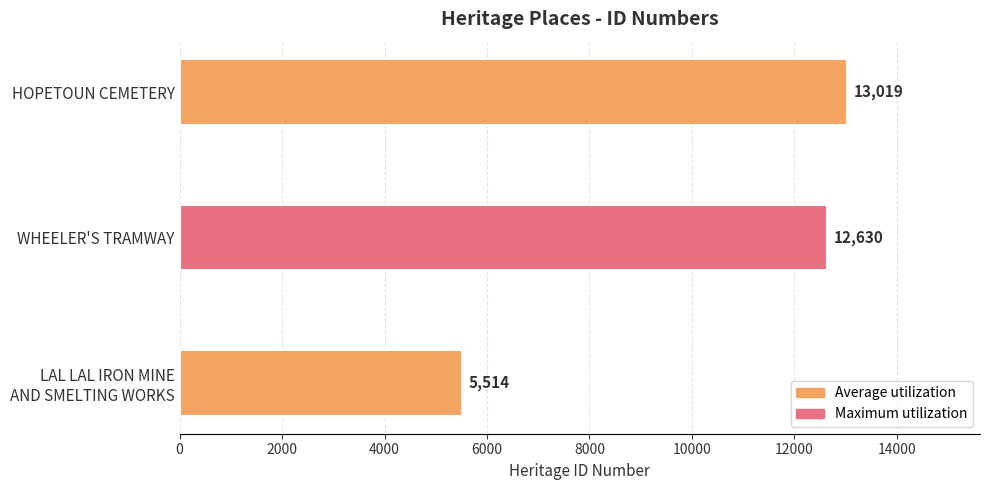

Between HOPETOUN CEMETERY and WHEELER'S TRAMWAY, which is larger?

HOPETOUN CEMETERY